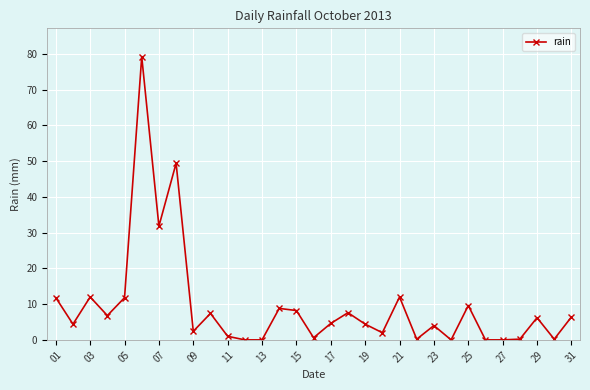

True or false: the data has more than 1 interior local peaks.

True